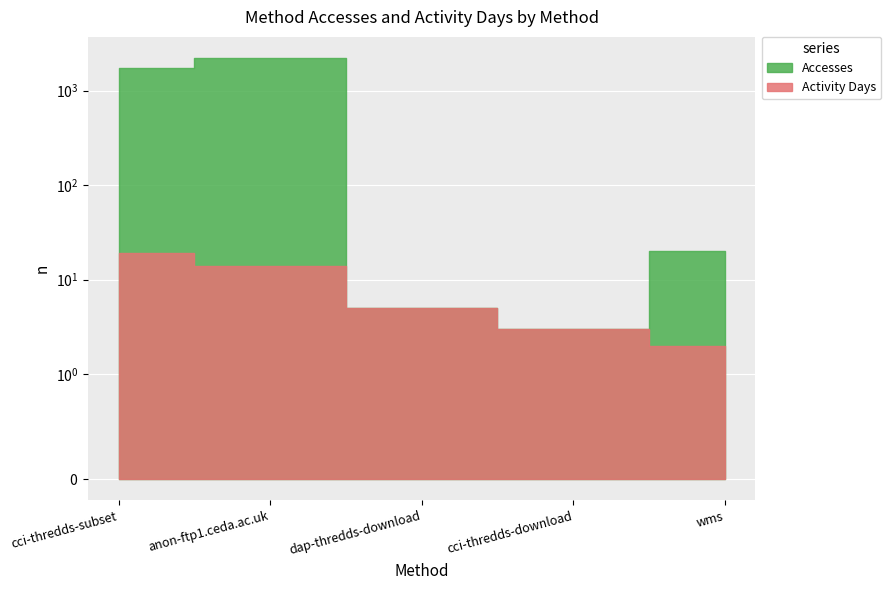

Which series has the widest spread of values?

Accesses